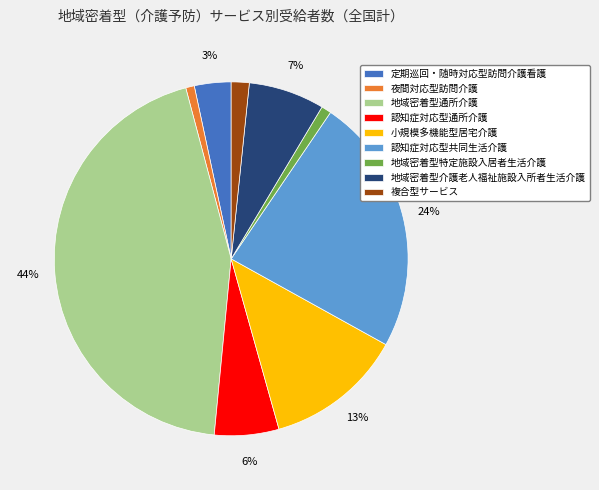

To the nearest percent, what is the combined percentage of 認知症対応型通所介護 and 夜間対応型訪問介護?

7%